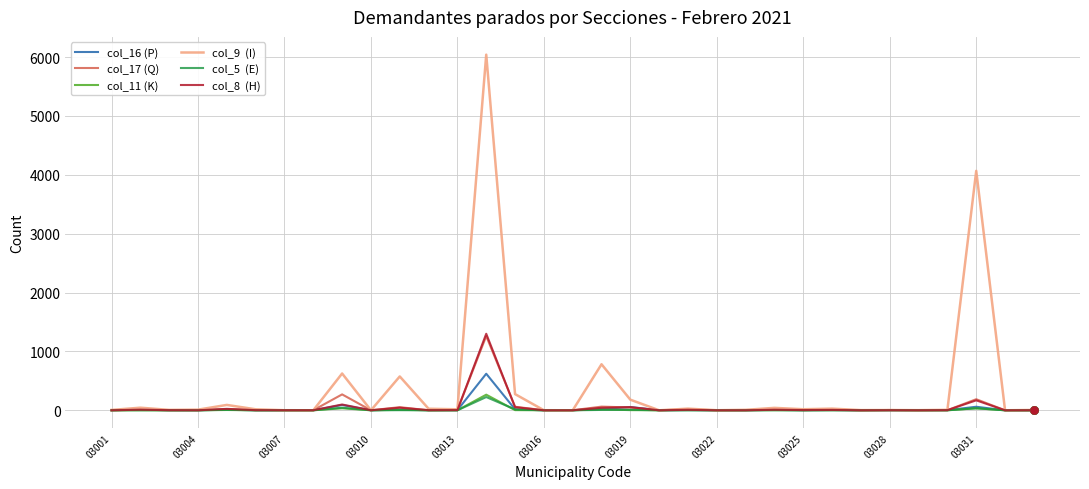

What is the greatest value displayed?

6042